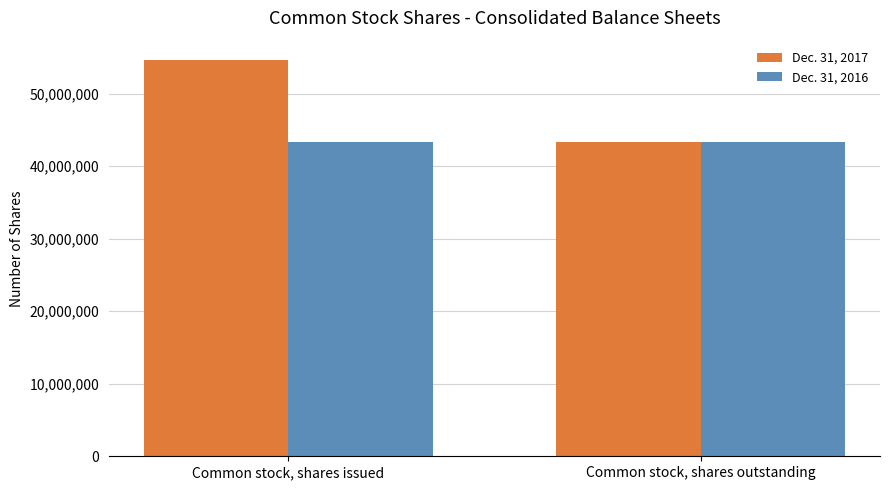

Reading left to right, list all the values displayed in this chart.

Dec. 31, 2017: 54597679	43292906
Dec. 31, 2016: 43292906	43292906